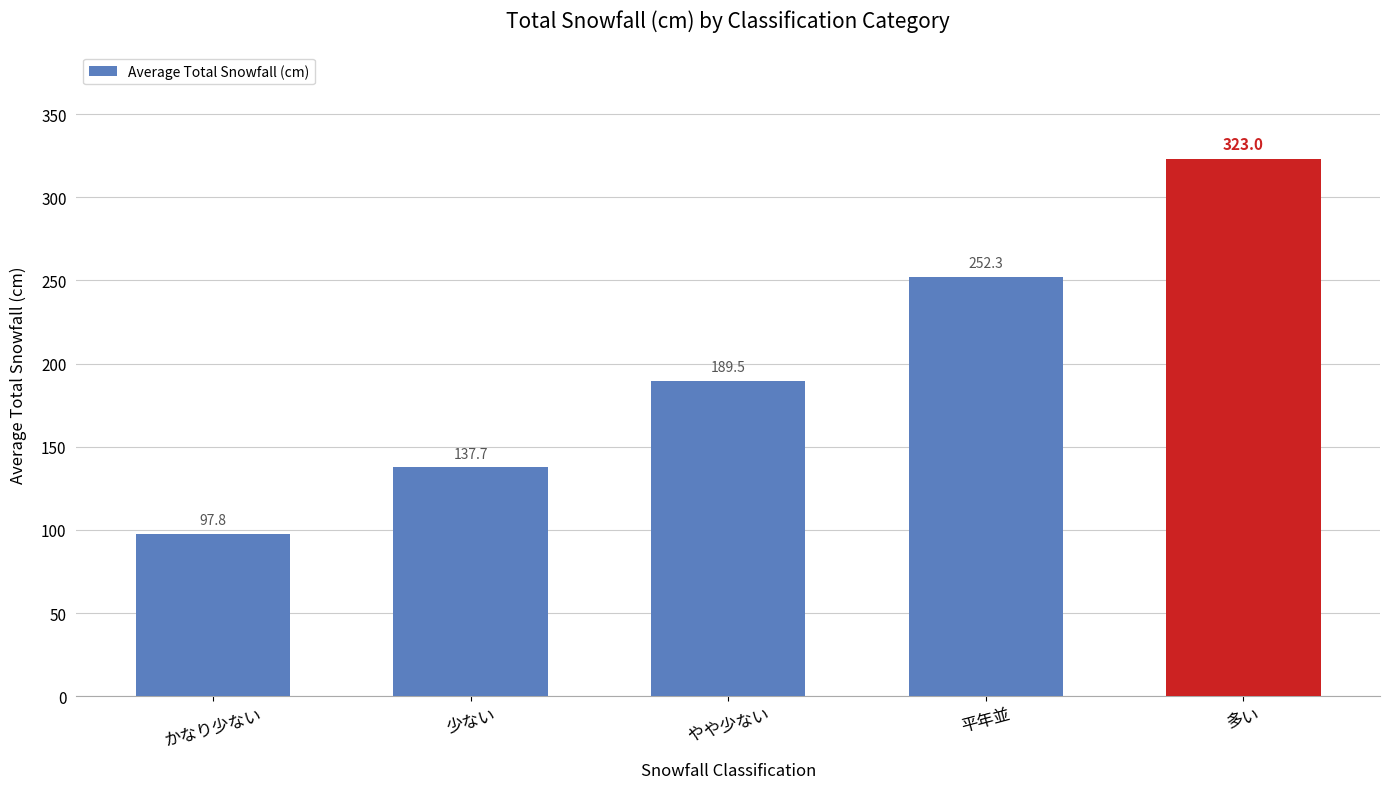

At which label does the data first exceed 189?

やや少ない